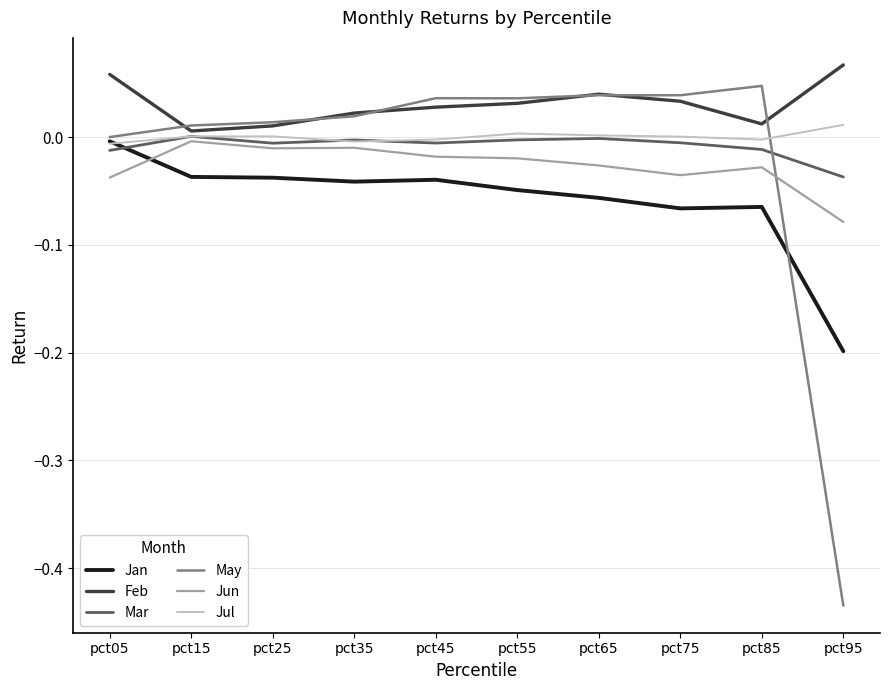

At pct95, list the series in order from largest to smallest.

Feb, Jul, Mar, Jun, Jan, May